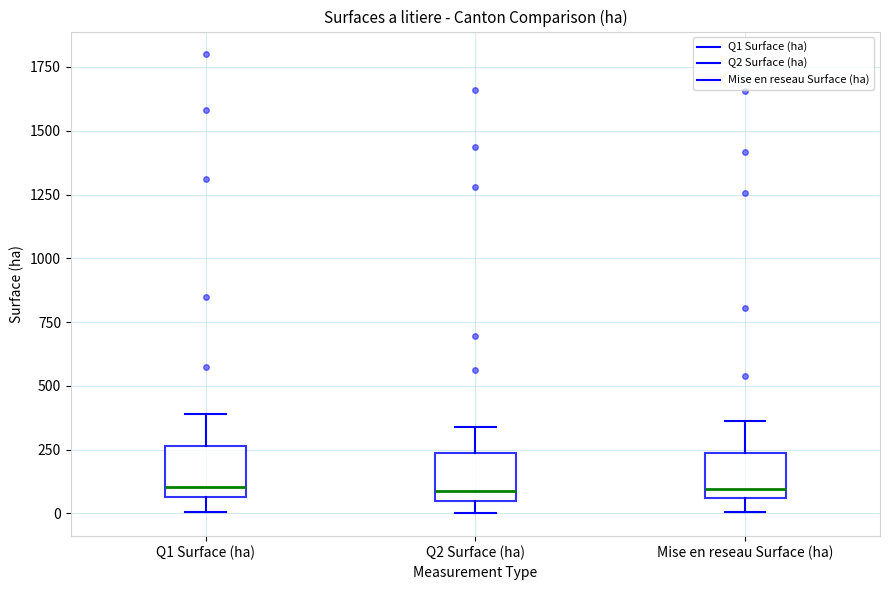

Reading left to right, transcribe this box plot: for each box, give where its median line is, the range the box spans, and where its two whiskers end, as read against the y-axis. The values are not printed on the chart, so give them approximately, as read against the axis.

Q1 Surface (ha): median 100, box 50 to 250, whiskers 0 to 400
Q2 Surface (ha): median 100, box 50 to 250, whiskers 0 to 350
Mise en reseau Surface (ha): median 100, box 50 to 250, whiskers 0 to 350